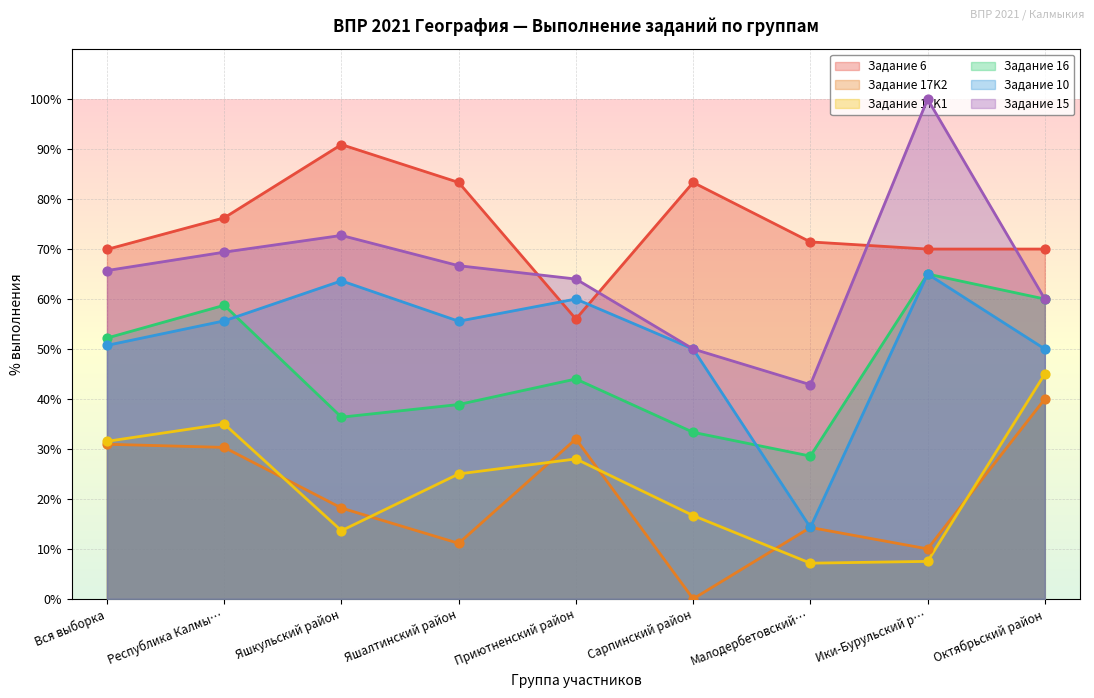

At how many categories does at least one series exceed 81?

4